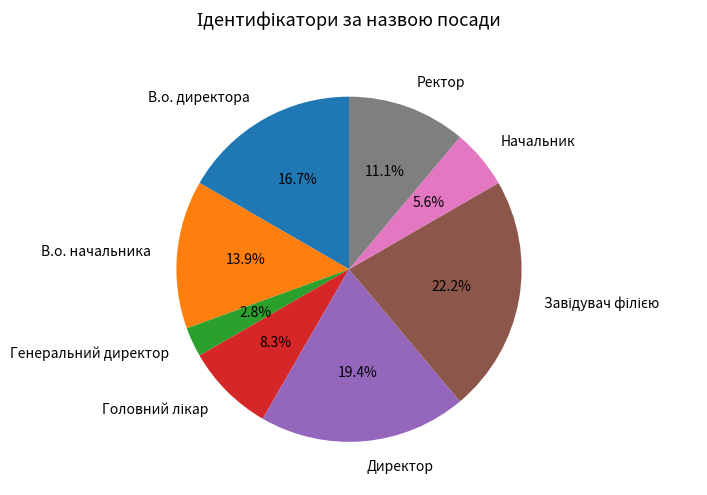

Between Ректор and В.о. директора, which is larger?

В.о. директора